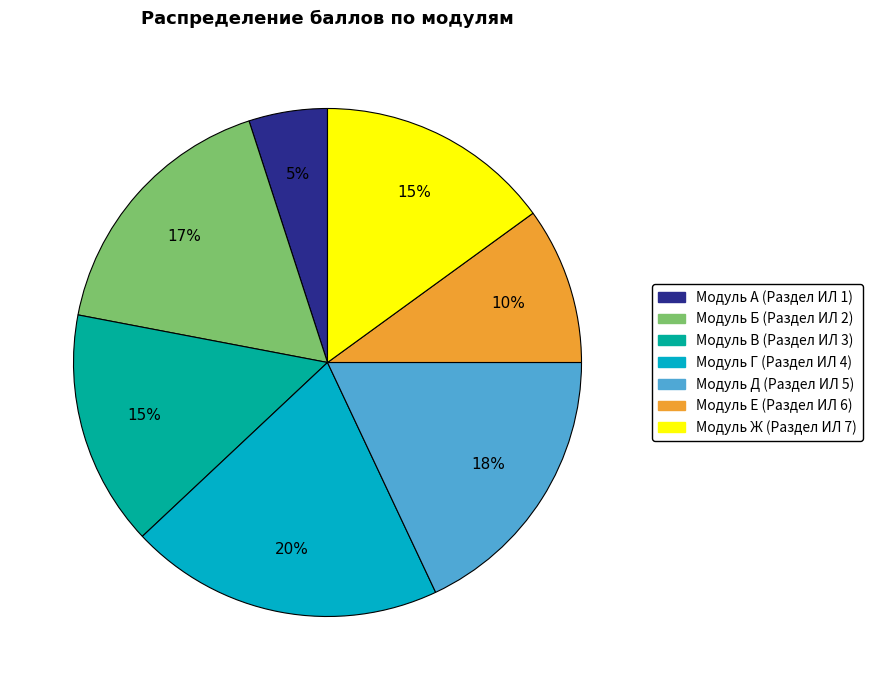

Which category has the biggest portion of the pie?

Модуль Г